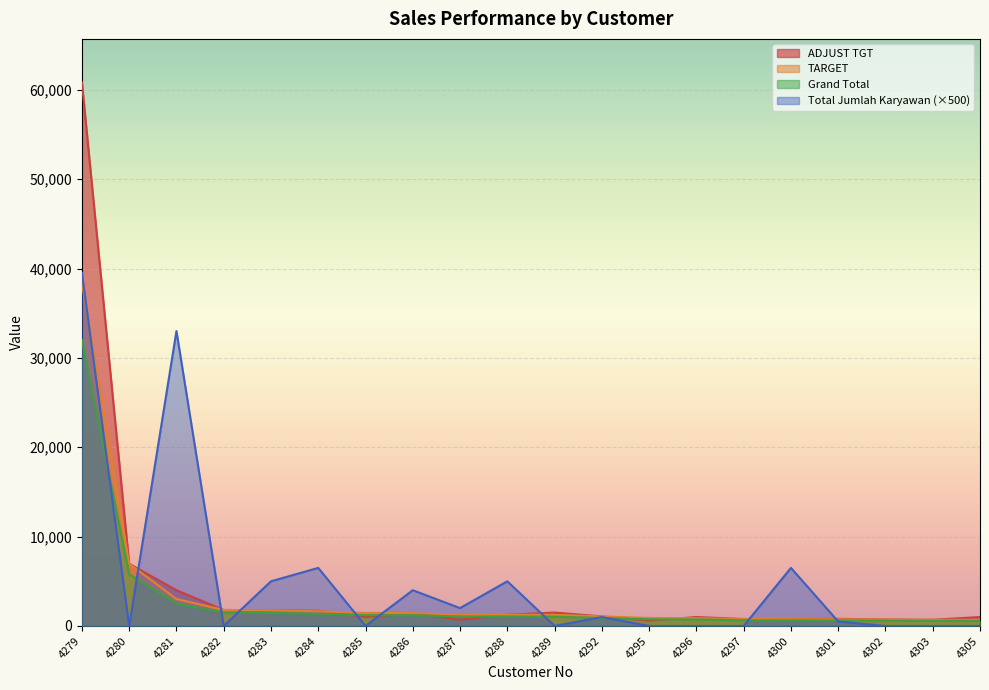

Is the value of Grand Total at 4288 greater than the value of ADJUST TGT at 4303?

Yes